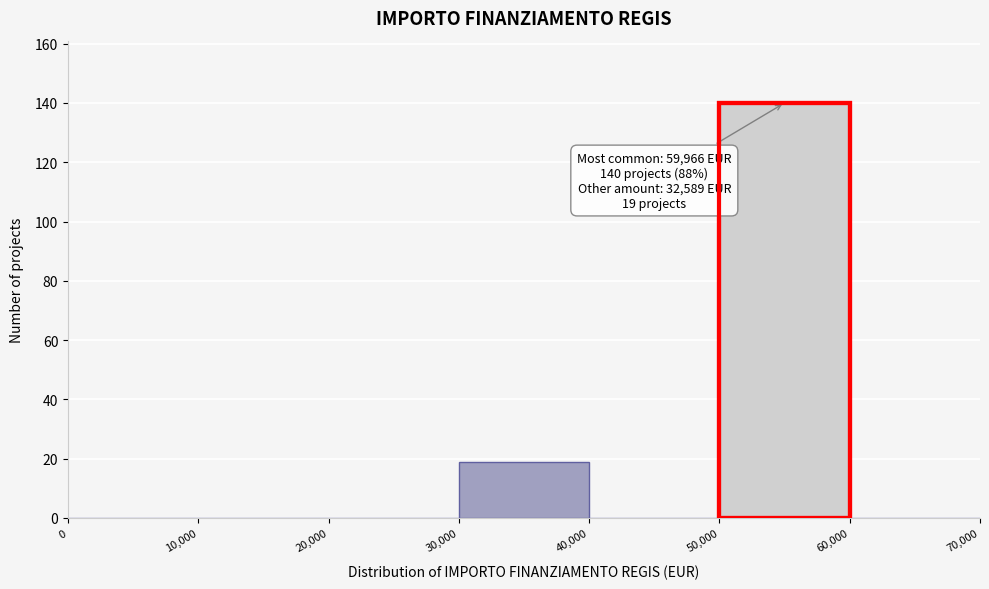

Which range on the x-axis has the tallest bar?

50,000 to 60,000